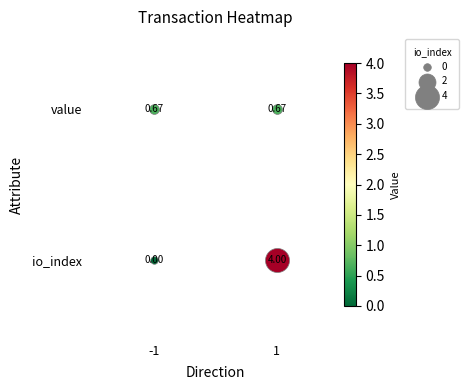

At which category is the sum across all series the highest?

1